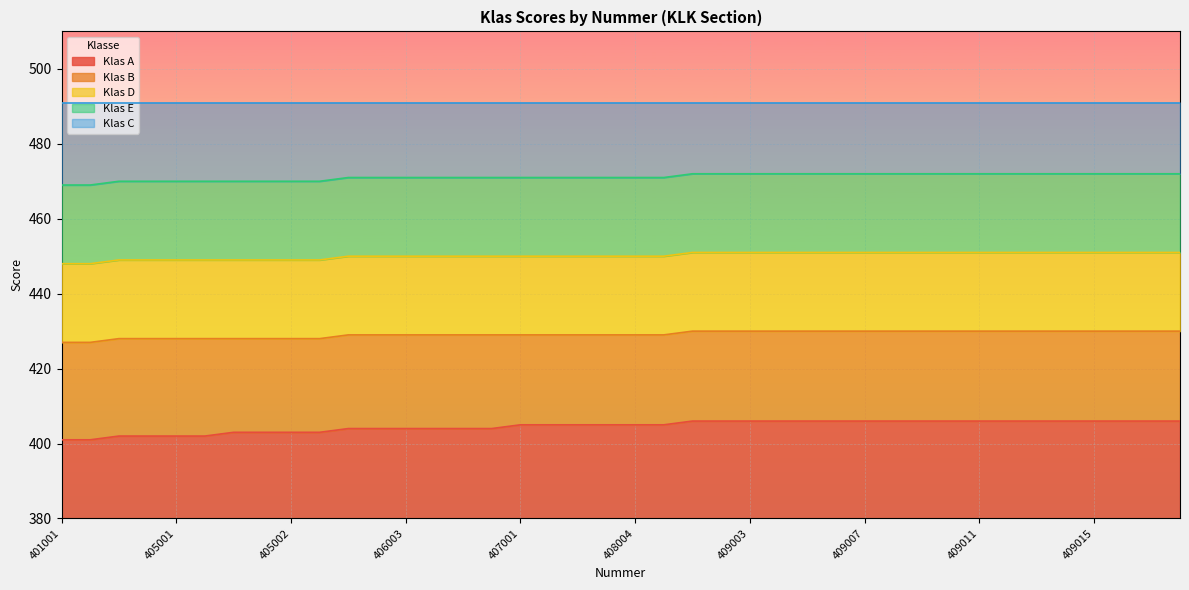

True or false: Klas B and Klas D cross at least once.

False